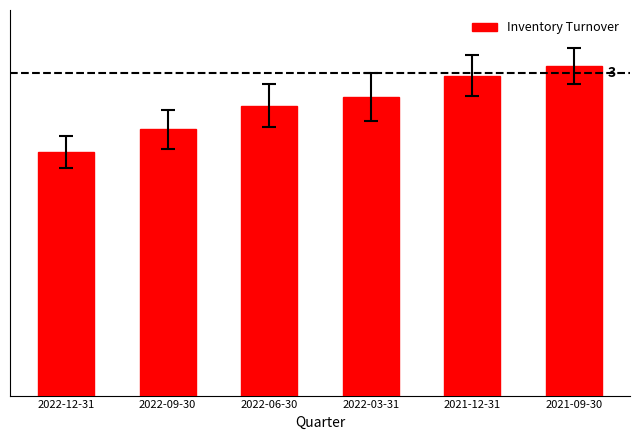

The value at 2022-12-31 is 2.3. True or false?

True